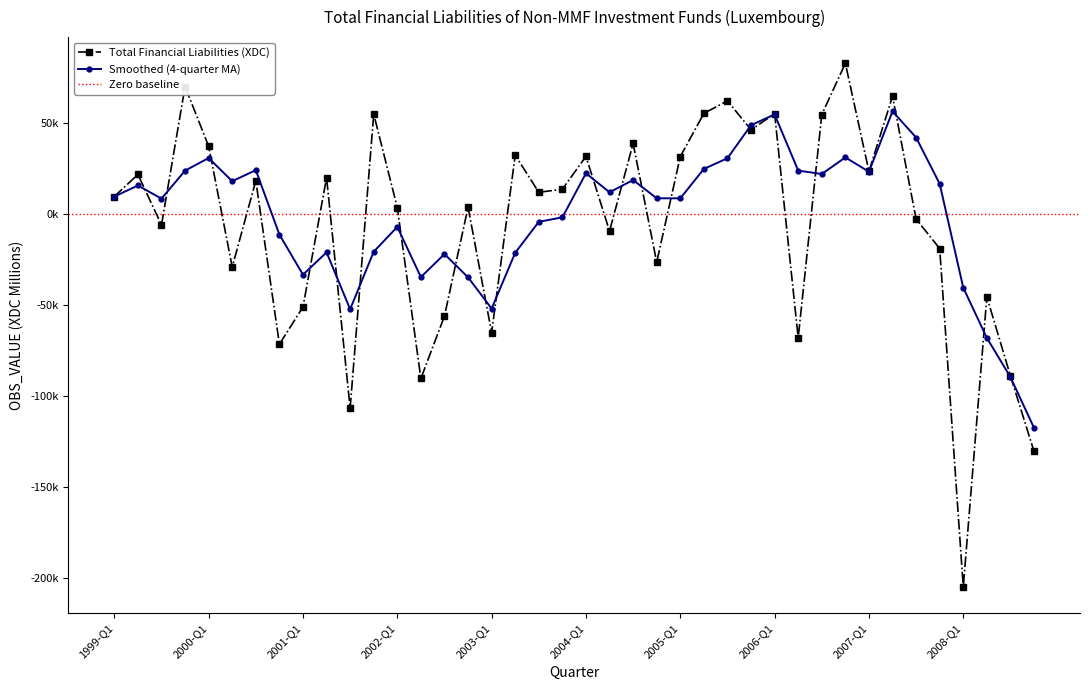

Reading left to right, transcribe all the data shown in this chart.

1999-Q1=9575.6	1999-Q2=21725.8	1999-Q3=-6024.0	1999-Q4=70041.5	2000-Q1=37203.4	2000-Q2=-29198.2	2000-Q3=18344.5	2000-Q4=-71640.4	2001-Q1=-51133.4	2001-Q2=19982.7	2001-Q3=-106785.8	2001-Q4=54919.5	2002-Q1=3442.0	2002-Q2=-90452.2	2002-Q3=-56151.1	2002-Q4=3723.0	2003-Q1=-65260.9	2003-Q2=32317.5	2003-Q3=11899.5	2003-Q4=13618.6	2004-Q1=31645.0	2004-Q2=-9408.2	2004-Q3=38753.5	2004-Q4=-26523.3	2005-Q1=31538.9	2005-Q2=55309.6	2005-Q3=62215.8	2005-Q4=46242.4	2006-Q1=55089.6	2006-Q2=-68131.2	2006-Q3=54634.8	2006-Q4=82846.9	2007-Q1=23410.9	2007-Q2=64726.5	2007-Q3=-2821.0	2007-Q4=-19018.5	2008-Q1=-205168.9	2008-Q2=-45618.3	2008-Q3=-89039.4	2008-Q4=-130611.5